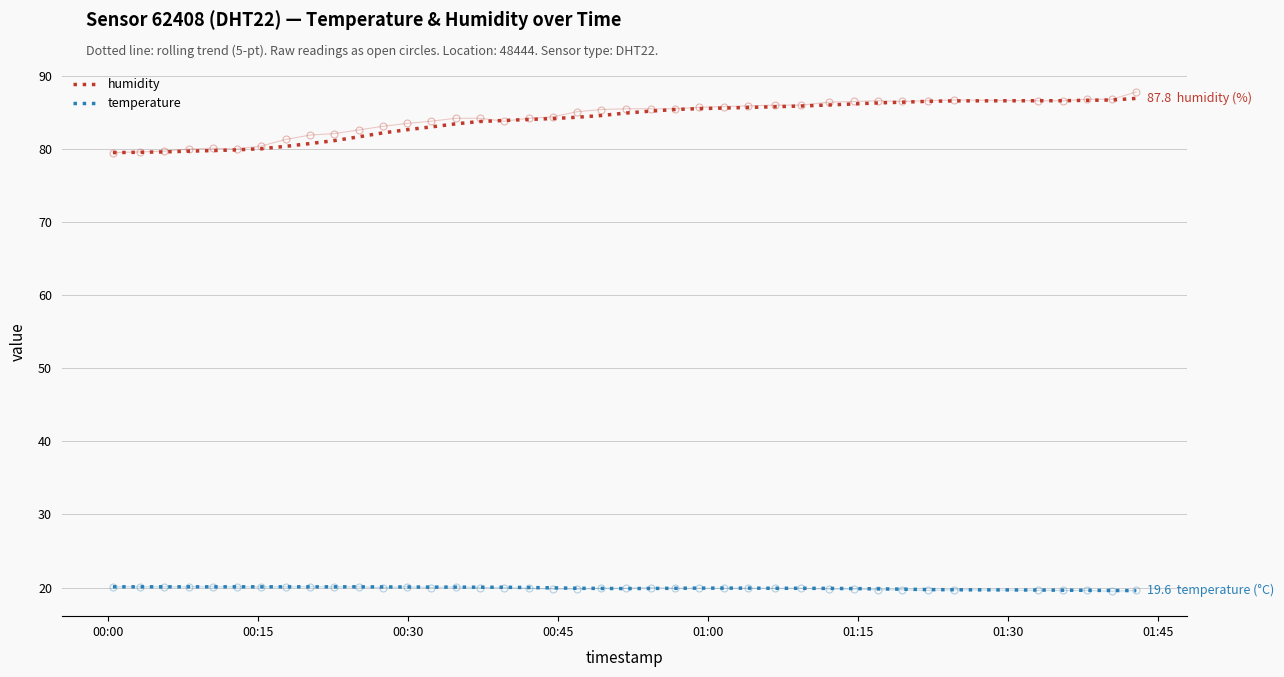

True or false: humidity and temperature cross at least once.

False